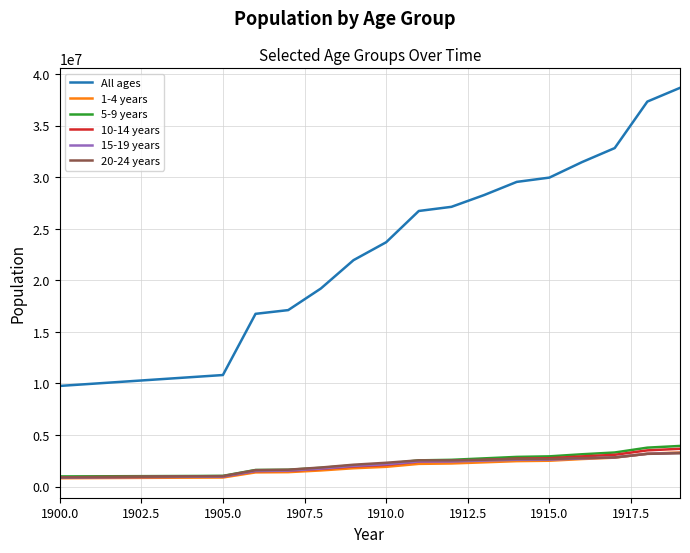

Which series has the largest range (max minus min)?

All ages